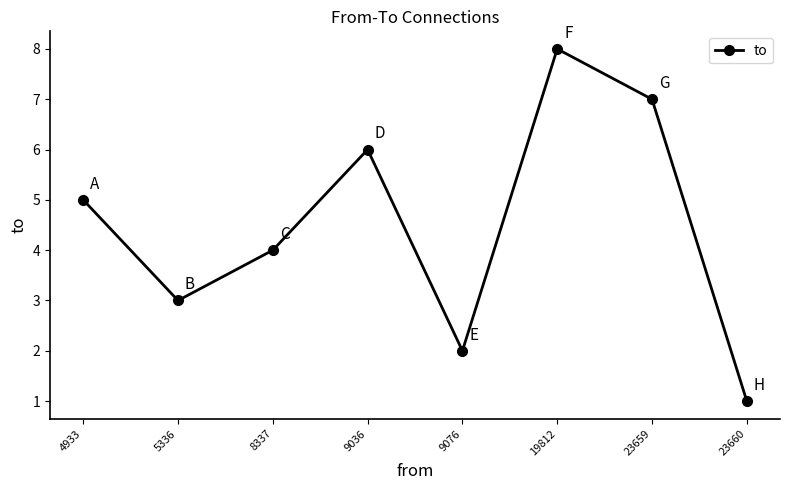

Which label corresponds to the largest value in the chart?

19812